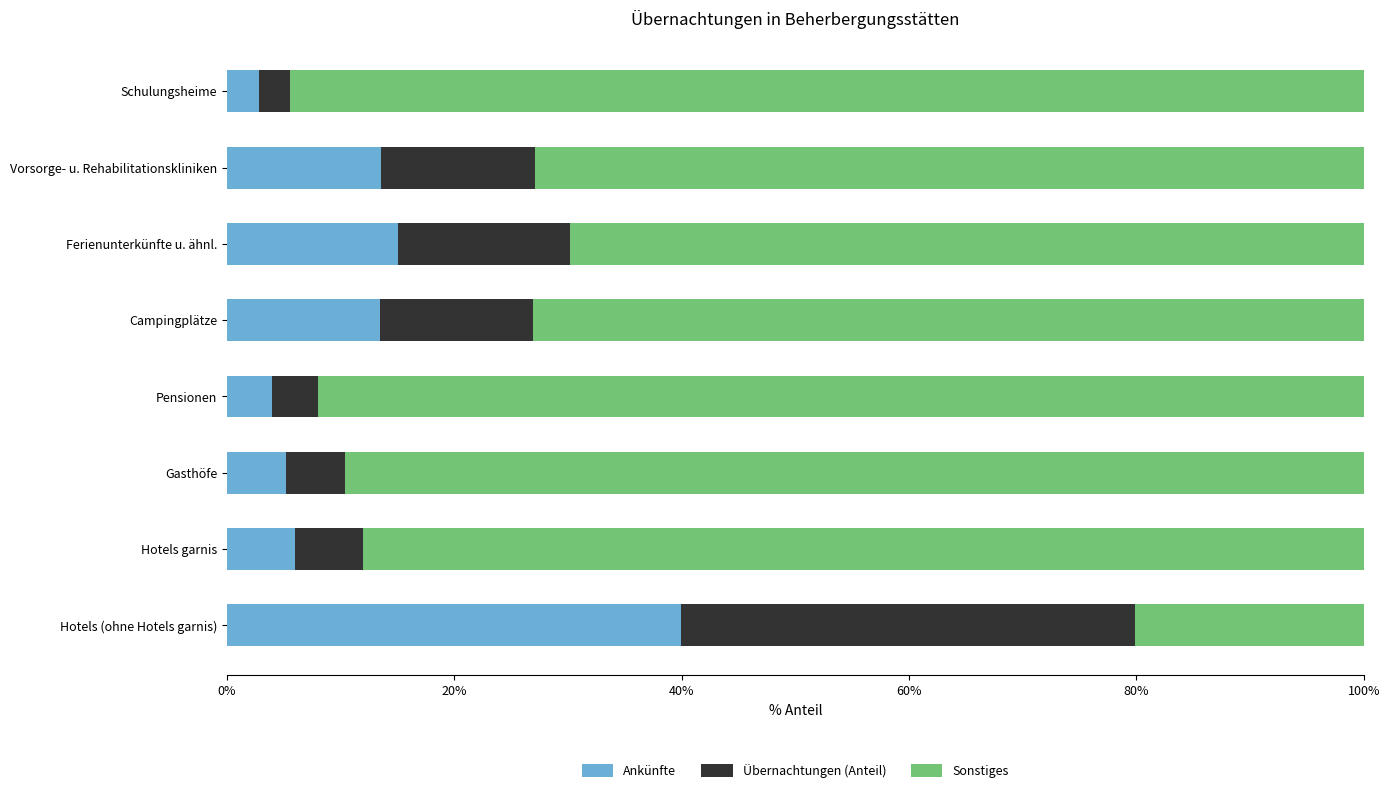

The value of Ankünfte at Vorsorge- u. Rehabilitationskliniken is 22.1. True or false?

False